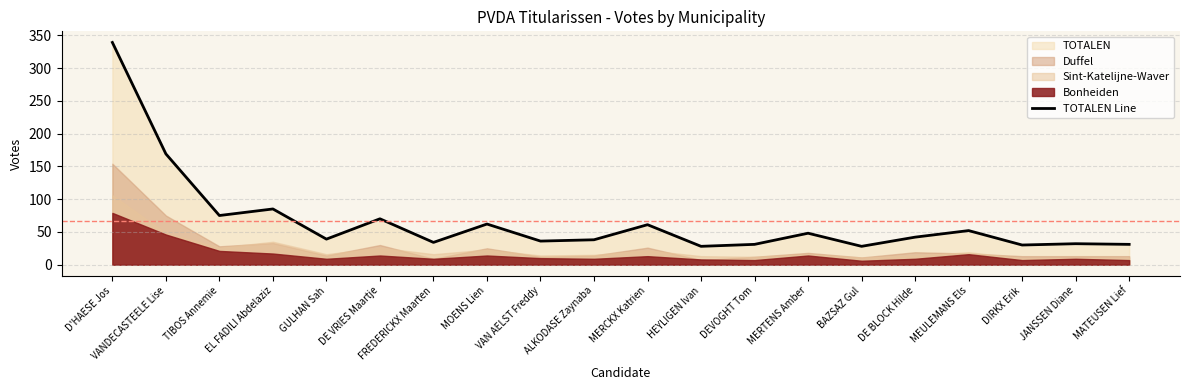

What is the change in value from ALKODASE Zaynaba to MATEUSEN Lief?

-7